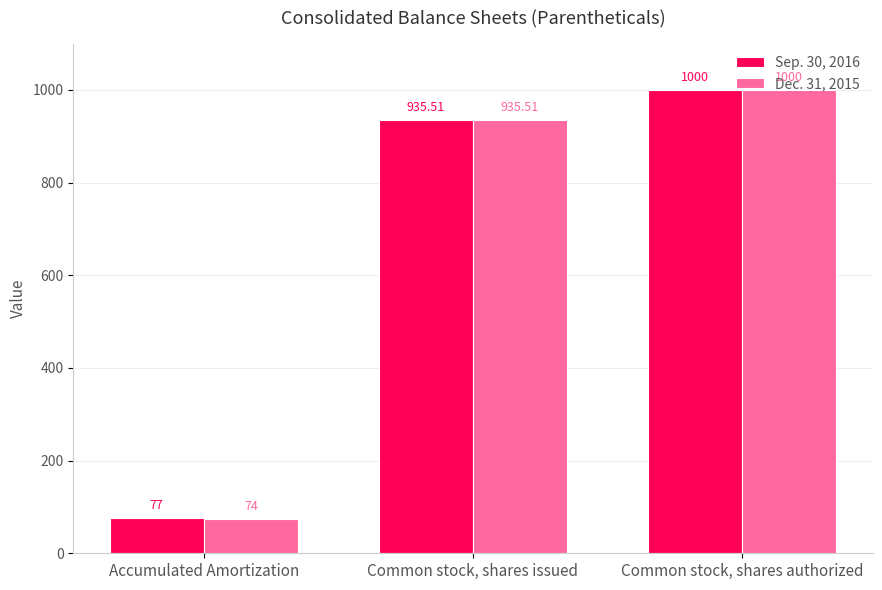

Read the Dec. 31, 2015 value at Common stock, shares authorized.

1000.0